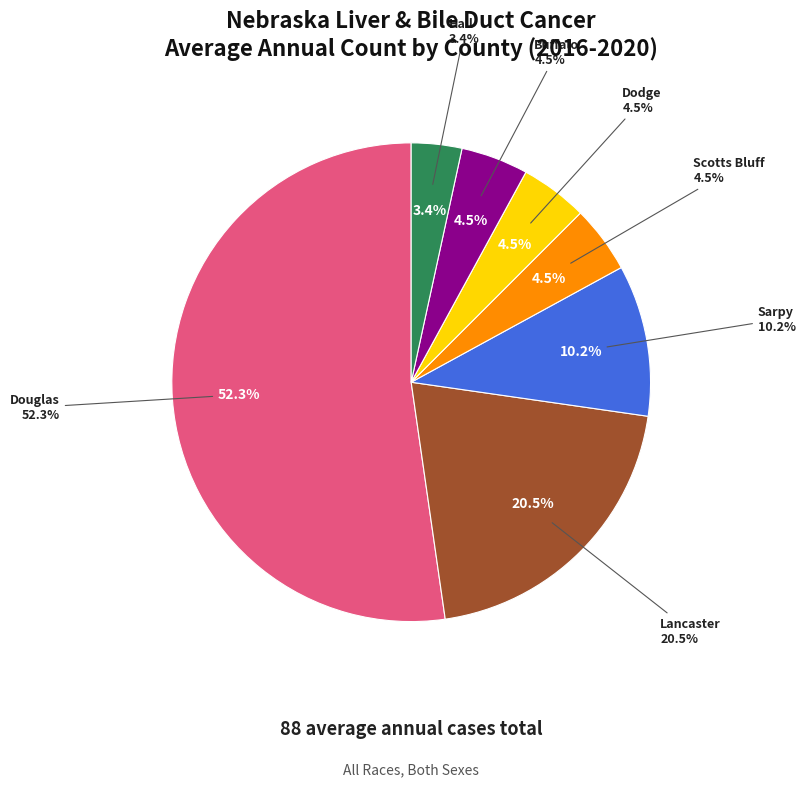

What is the change in value from Lancaster County to Hall County?

-15